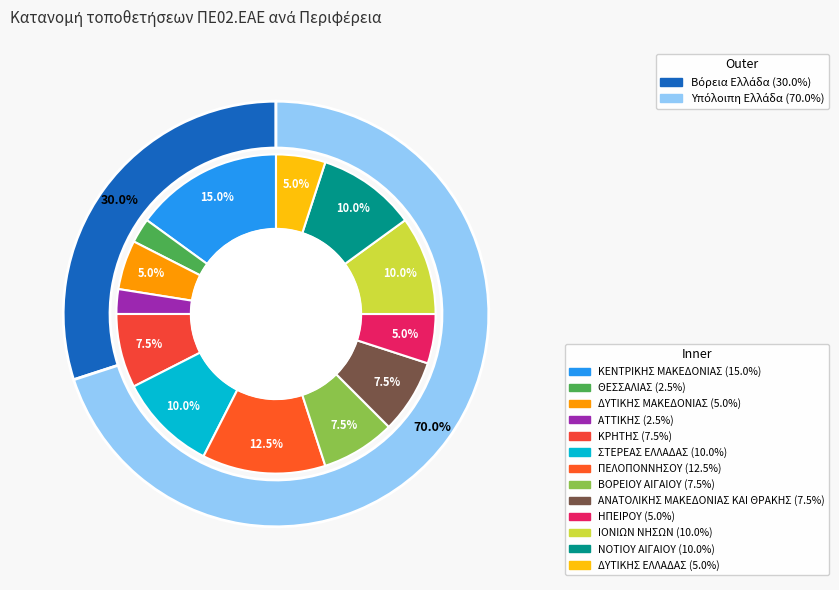

Does ΗΠΕΙΡΟΥ account for over 50% of the chart?

No